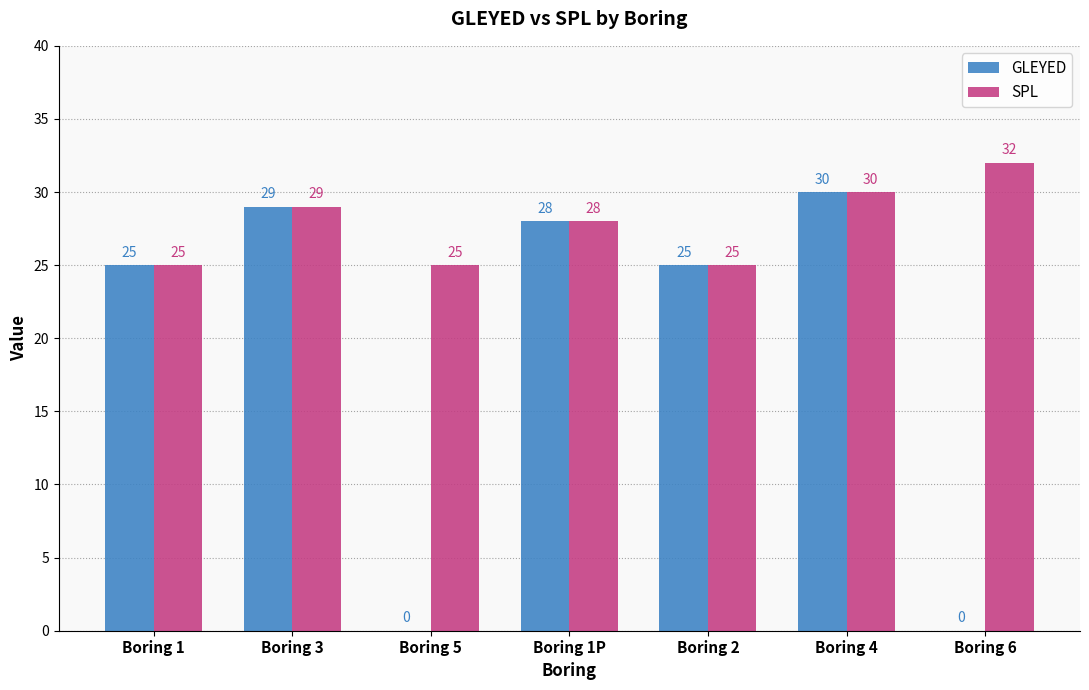

What is the approximate value of SPL at Boring 3?

29